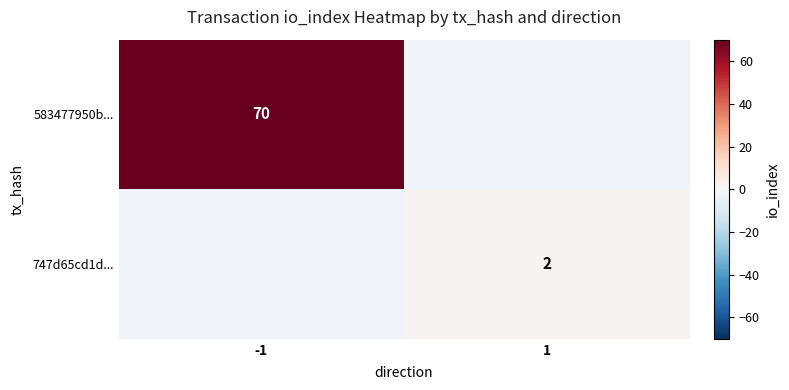

True or false: 583477950b... has a value of 17 at -1.

False